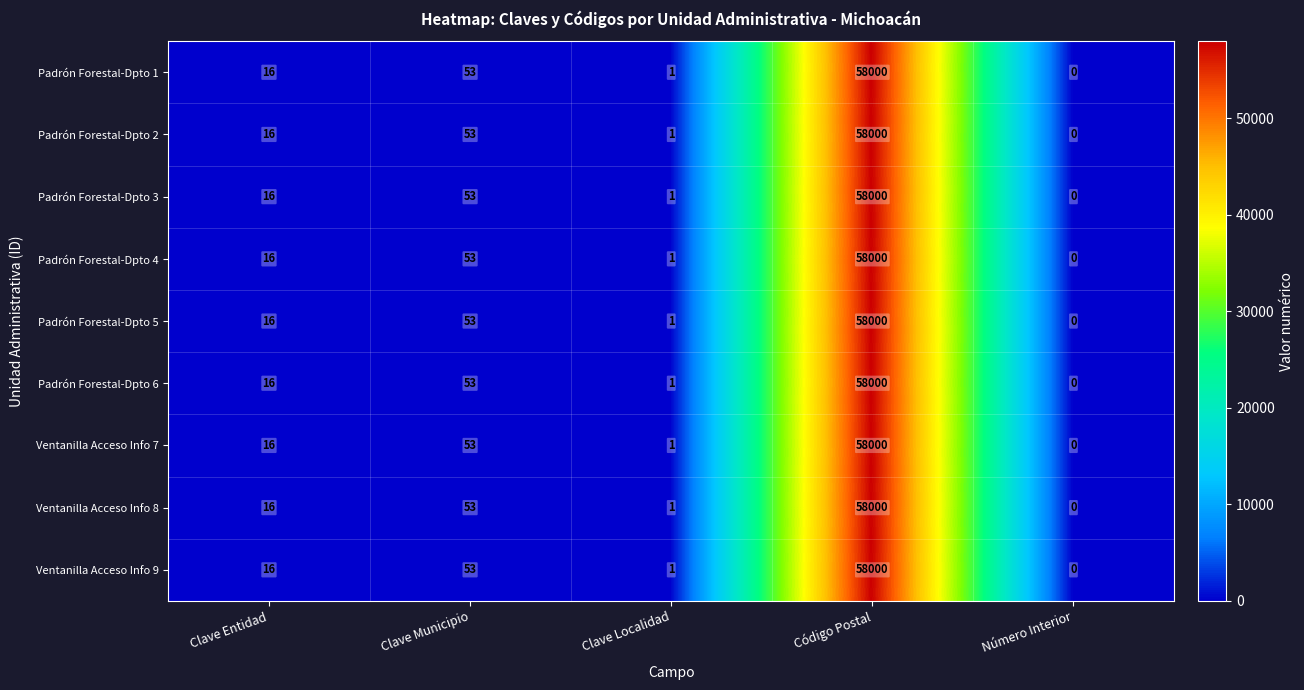

List the labels in order of Padrón Forestal-Dpto 6 value, smallest first.

Número Interior, Clave Localidad, Clave Entidad, Clave Municipio, Código Postal